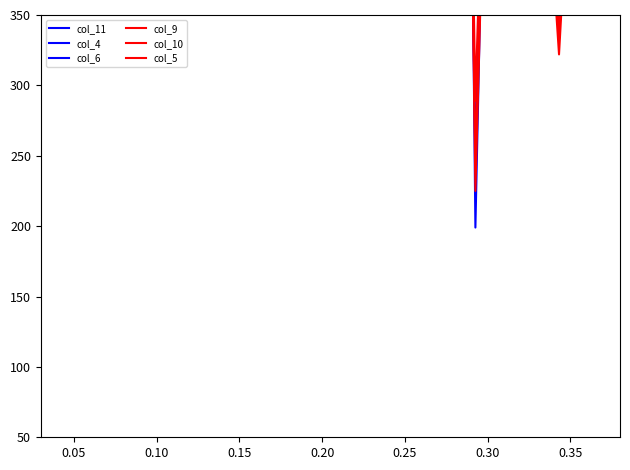

Which series has the largest range (max minus min)?

col_11